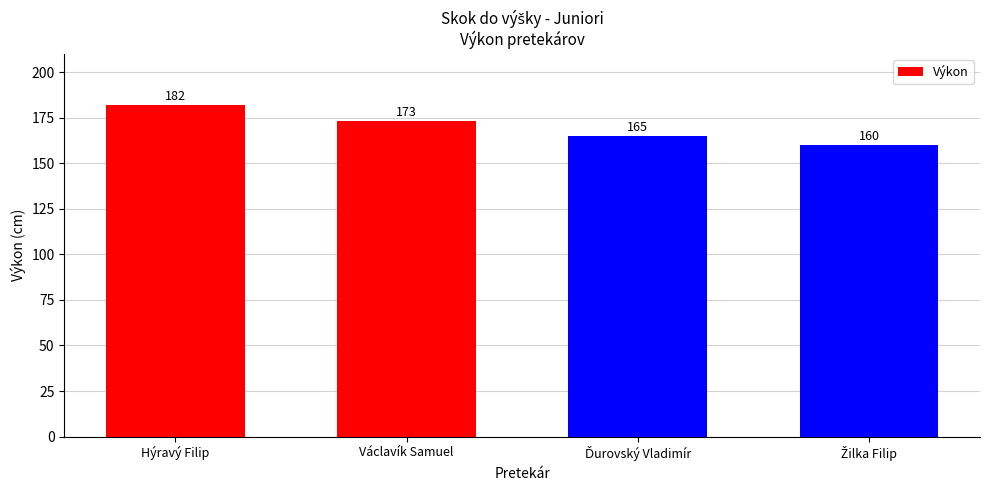

Where does the data first go above 173?

Hýravý Filip